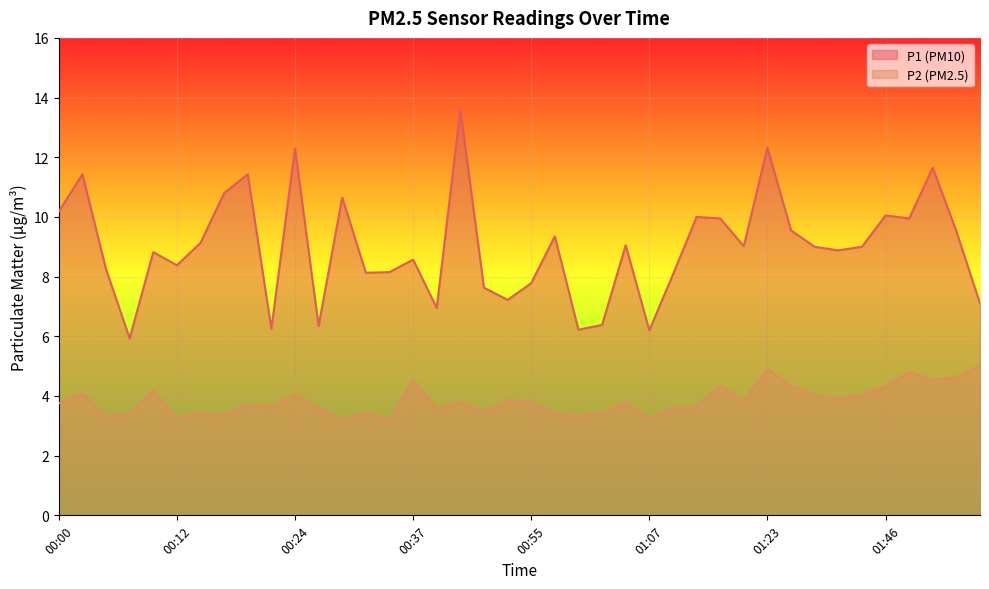

At which category does P1 reach its first local valley?

00:07